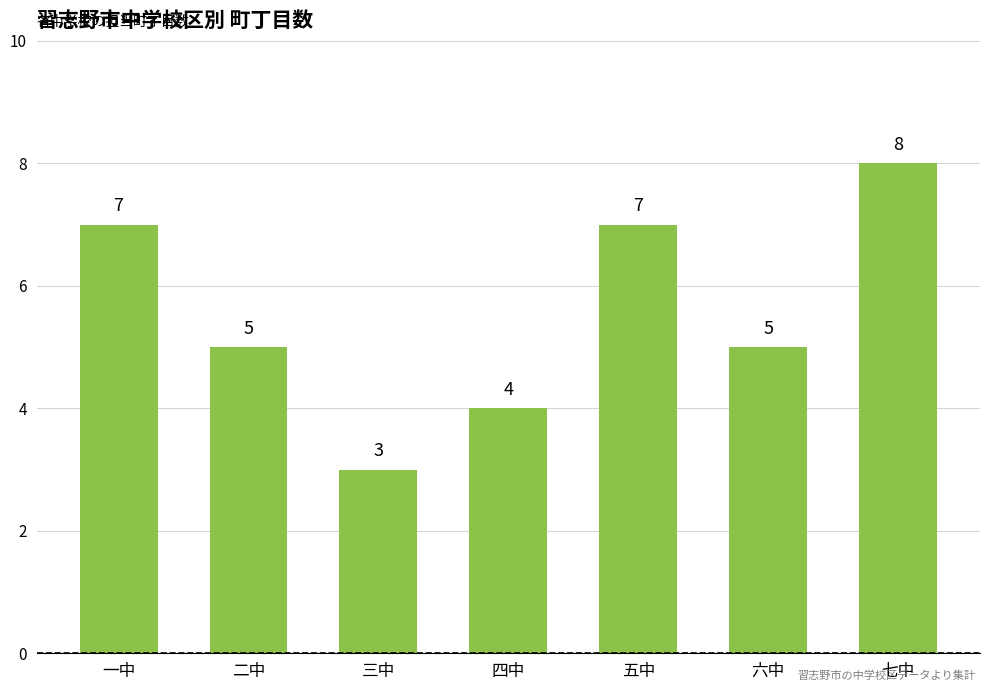

The value at 七中 is 8. True or false?

True